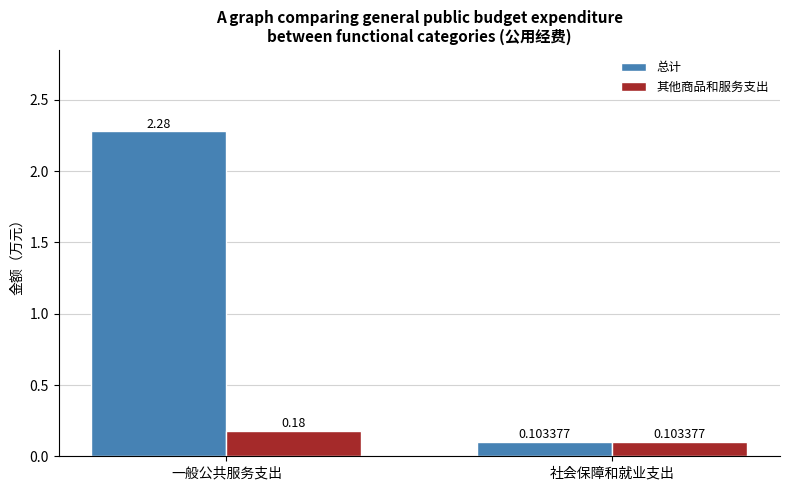

Rank the series by their maximum value, from lowest to highest.

其他商品和服务支出, 总计